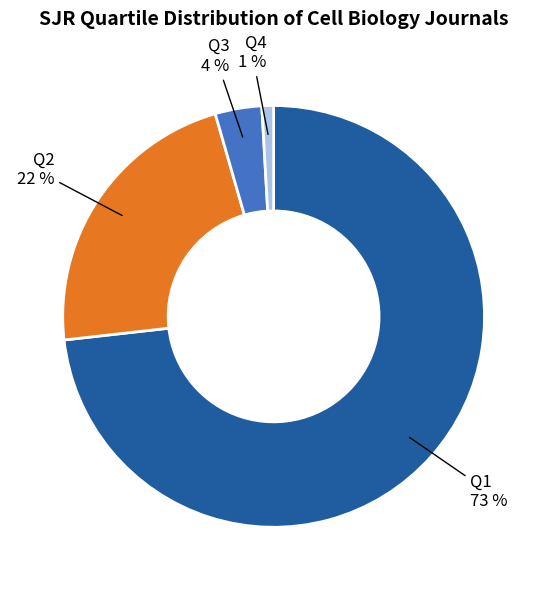

Is there any slice that represents more than half of the pie?

Yes